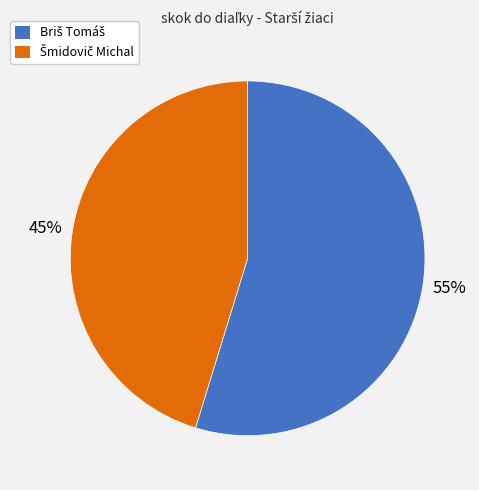

Is there a majority slice in this chart?

Yes